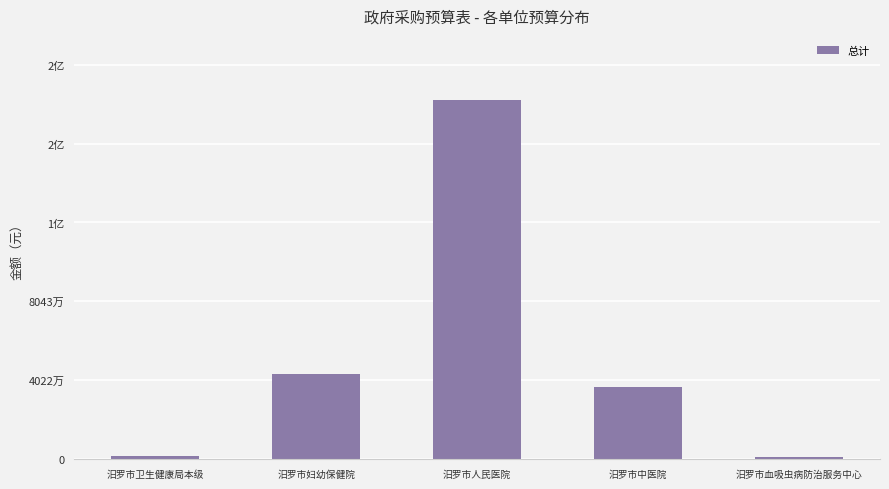

The chart shows a value of 289584782 at 汨罗市人民医院. True or false?

False